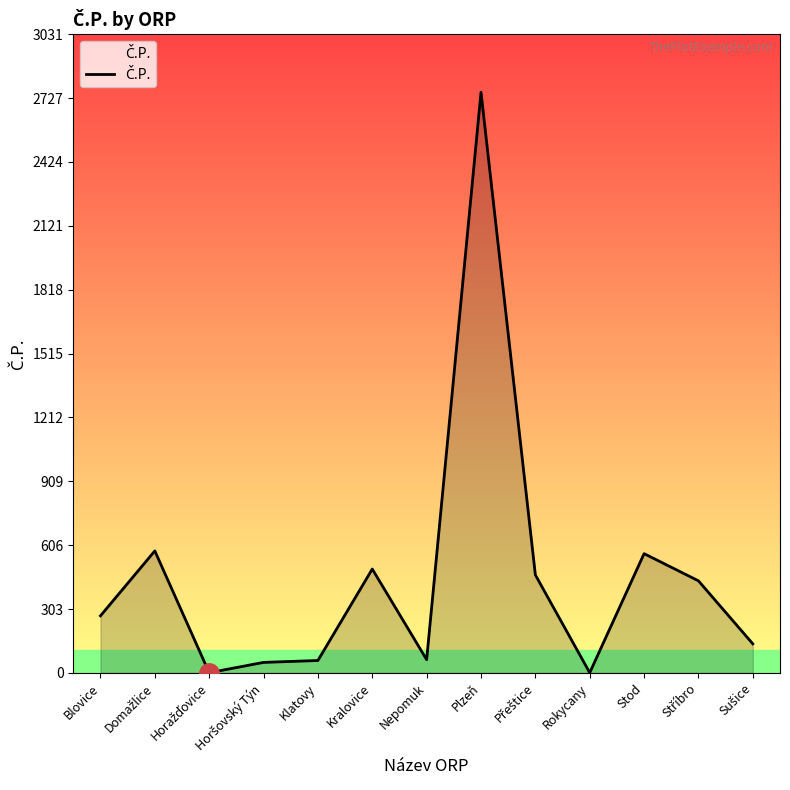

How many lines are shown in the chart?

1